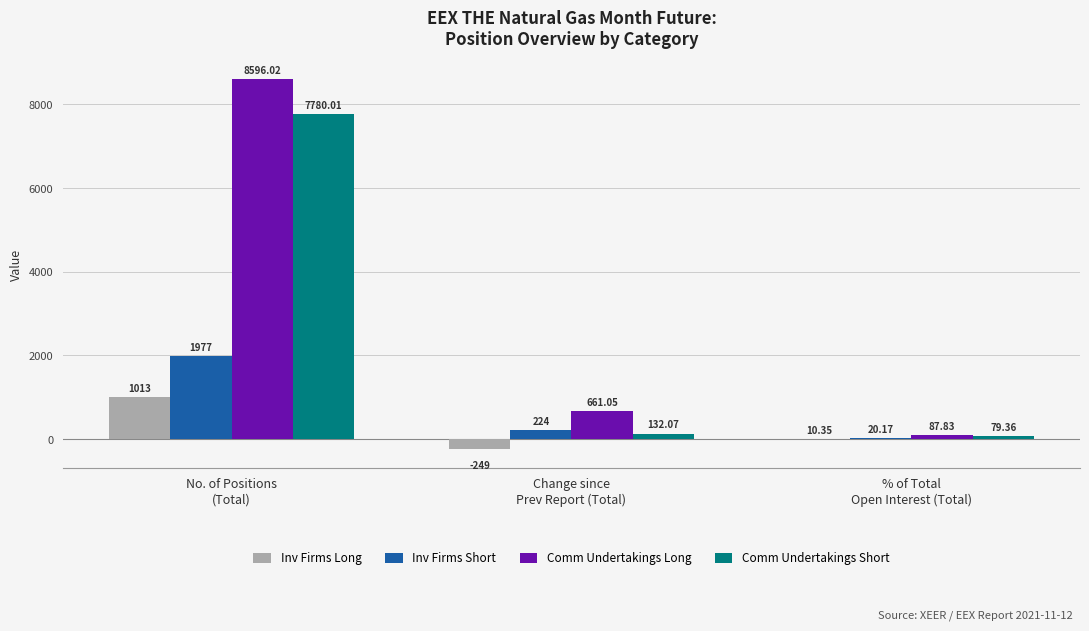

At which category is the sum across all series the highest?

No. of Positions
(Total)